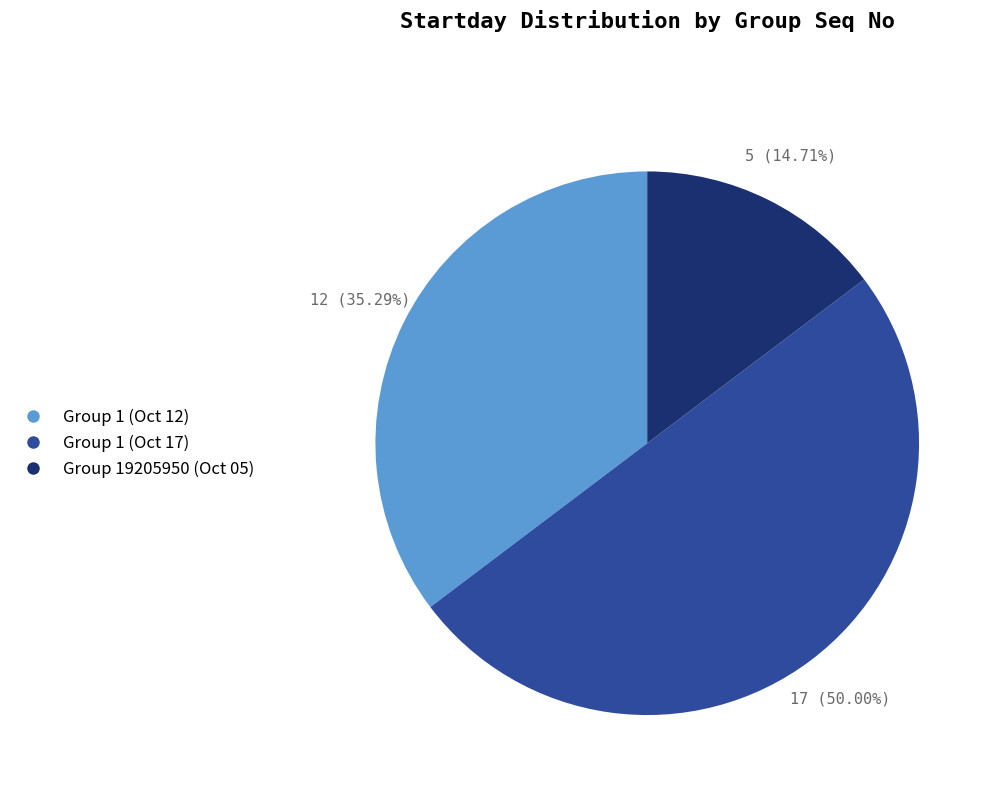

Does Group 1 (Oct 12) account for over 50% of the chart?

No